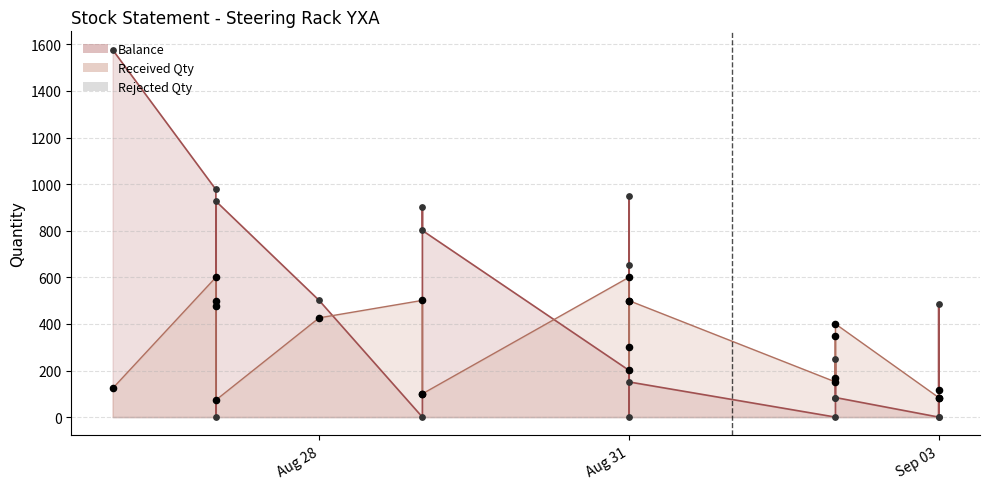

At how many categories does at least one series exceed 970?

2